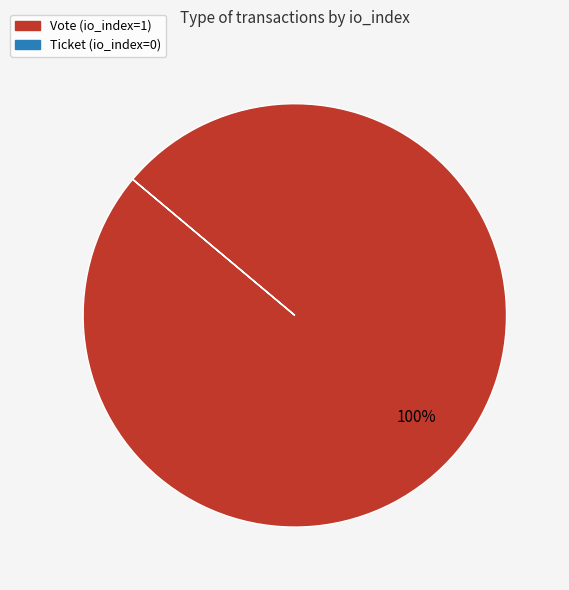

To the nearest percent, what portion does Vote (io_index=1) represent?

100%